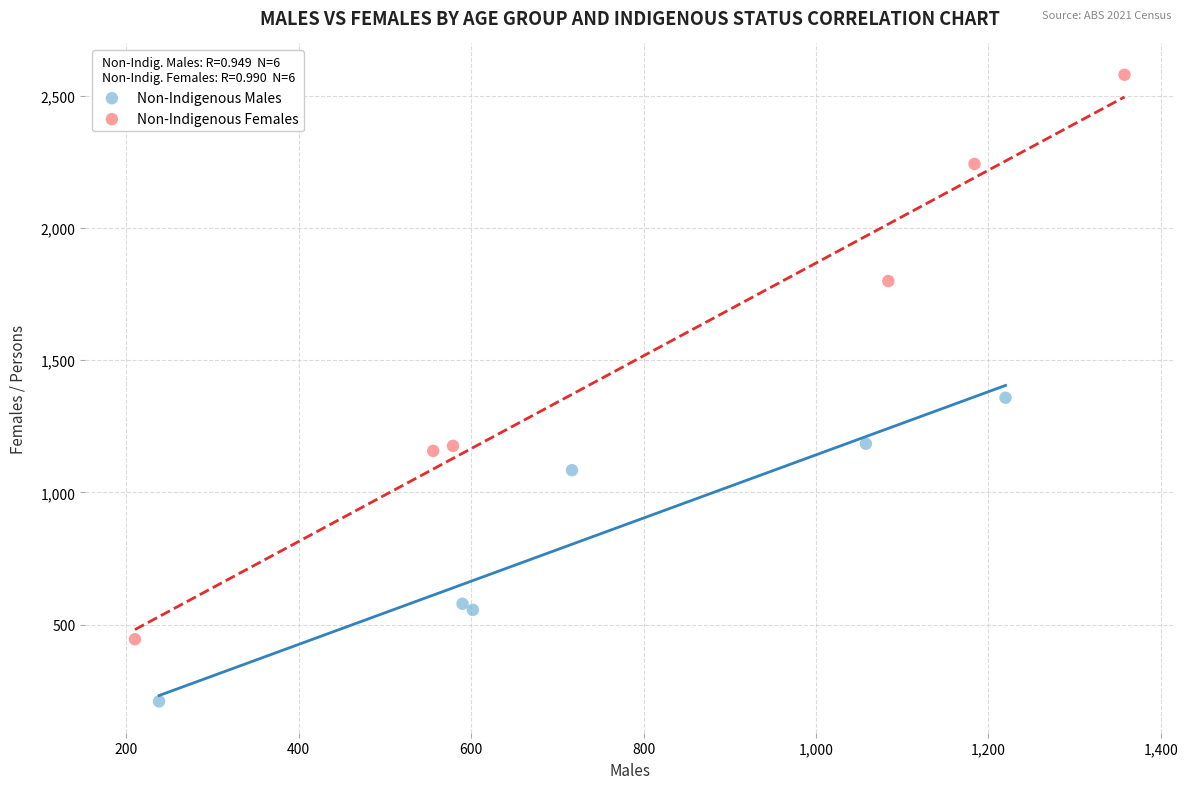

Which series has the widest spread of Y values?

Non-Indigenous Females